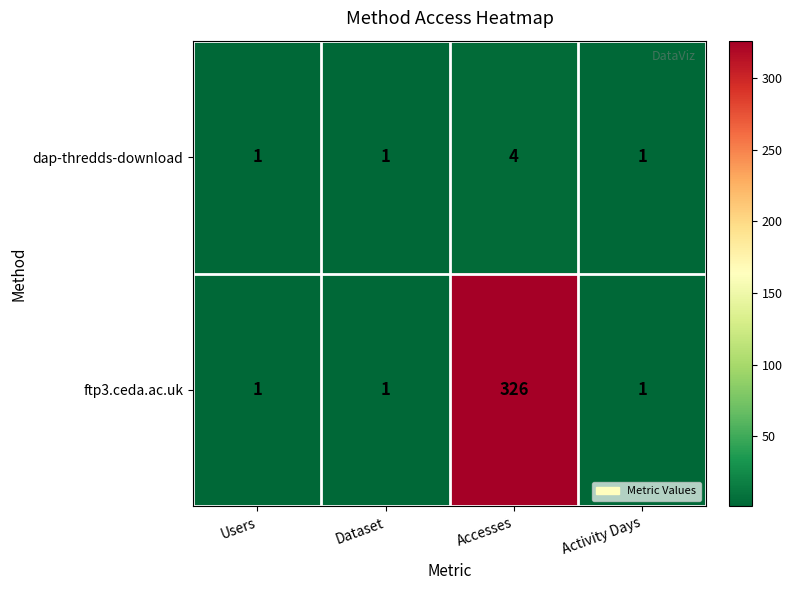

Read the ftp3.ceda.ac.uk value at Accesses, to the nearest 10.

330